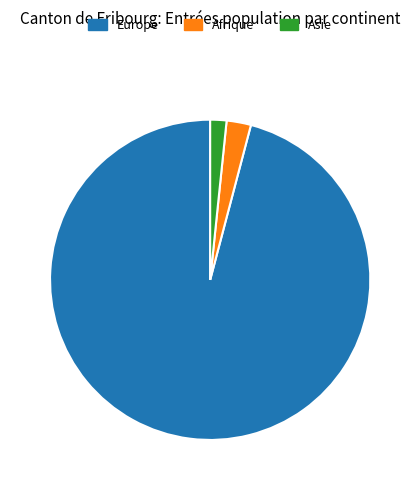

Is there any slice that represents more than half of the pie?

Yes